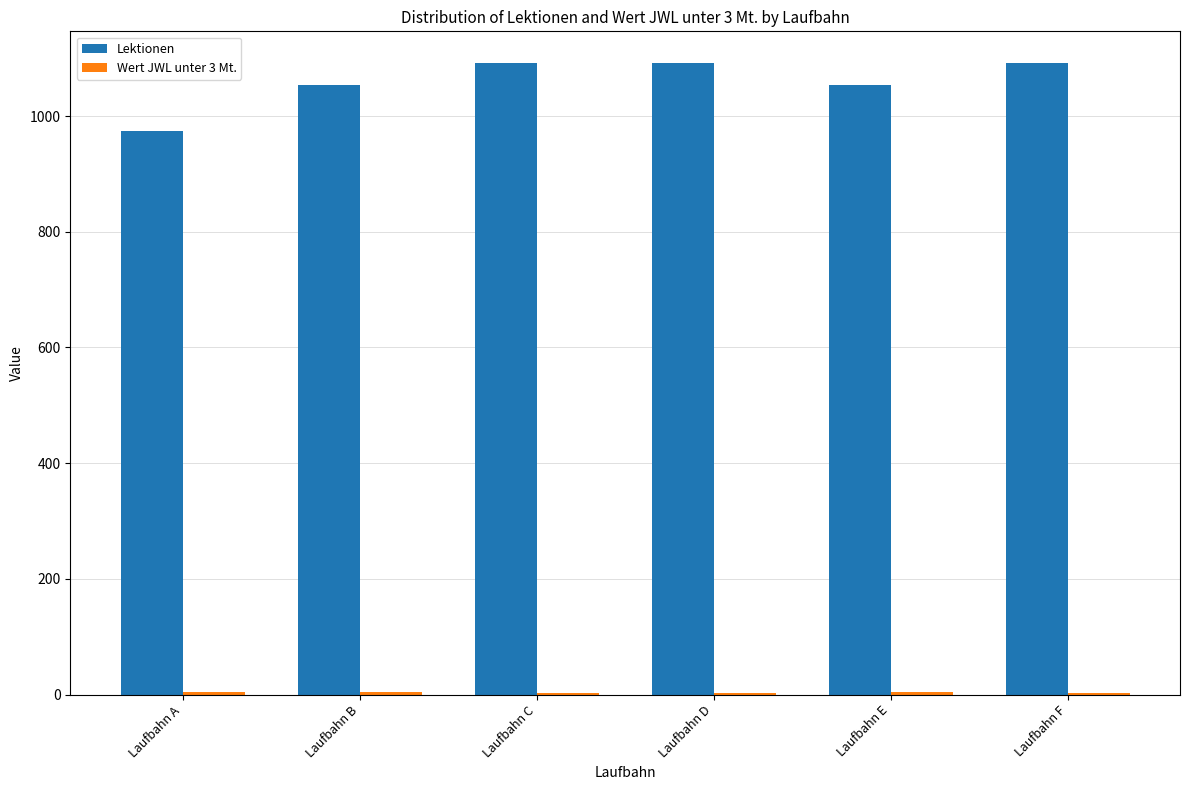

How many groups of bars are there?

6